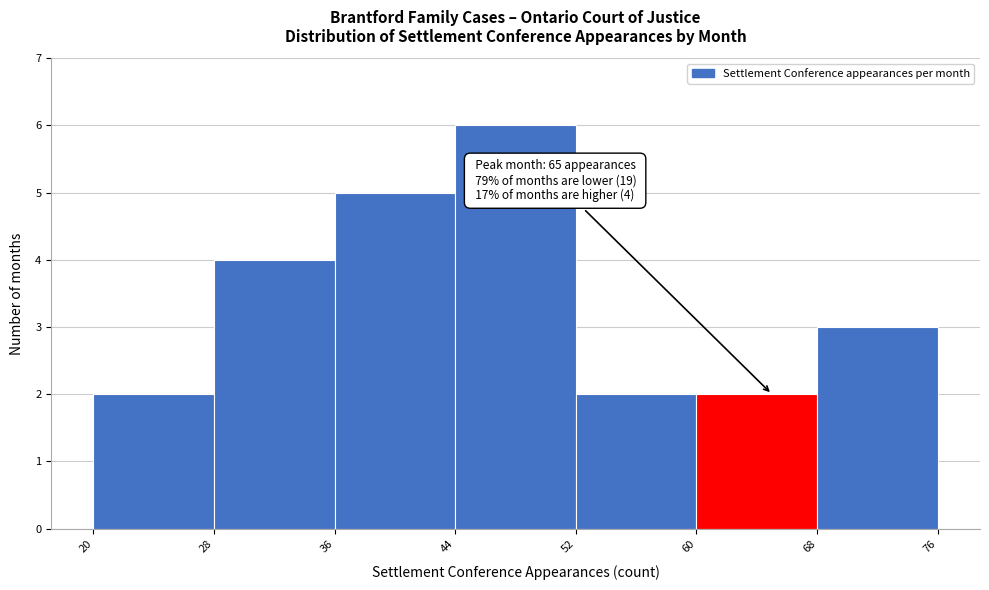

Which range on the x-axis has the tallest bar?

44 to 52